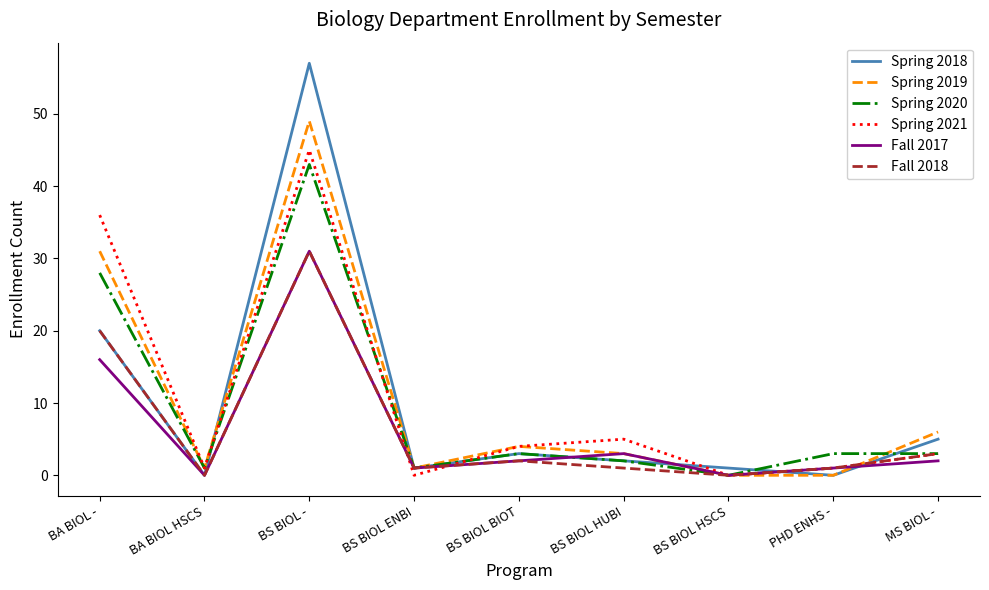

At which category is the sum across all series the highest?

BS BIOL -